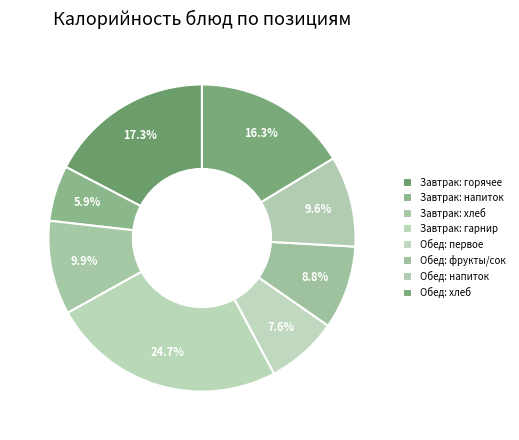

What is the smallest slice in the pie chart?

Завтрак: напиток